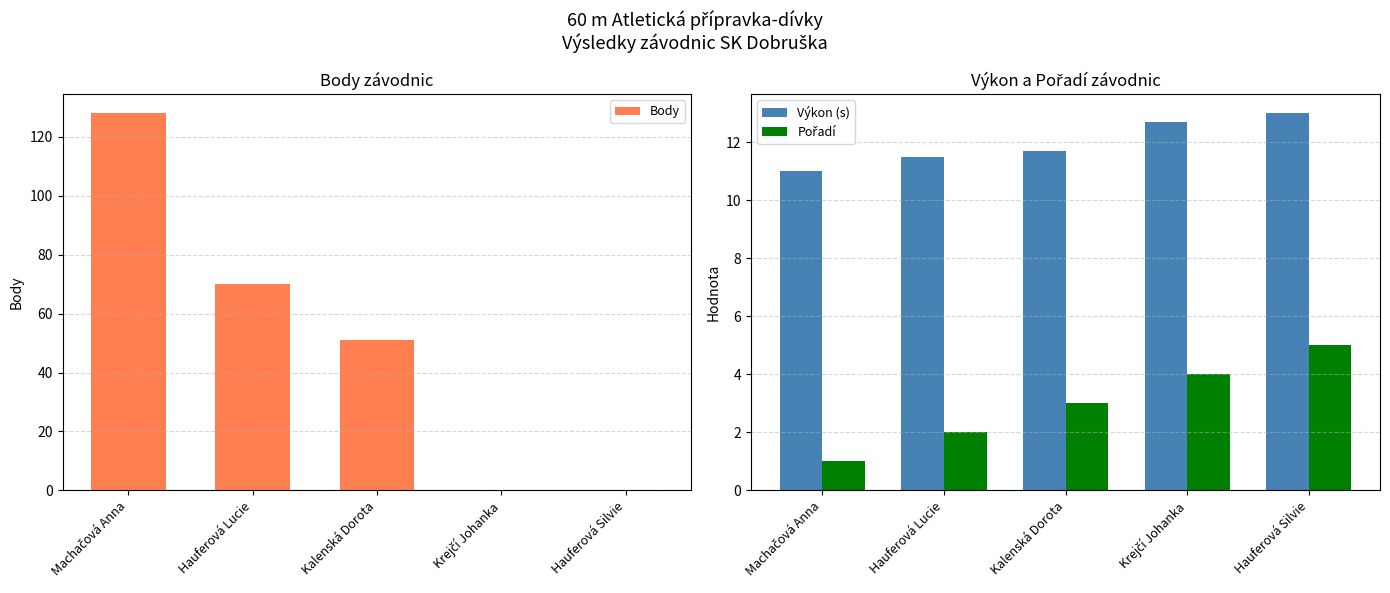

What is the sum of the Výkon (s) values at Krejčí Johanka and Hauferová Silvie?

25.7